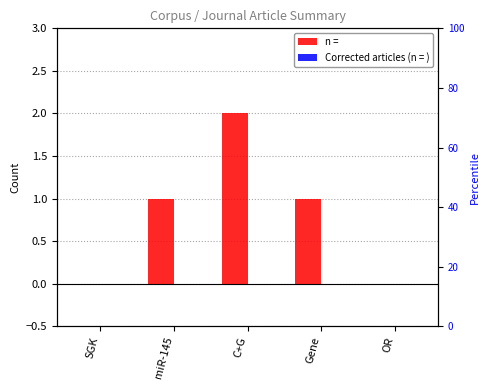

At how many categories does at least one series exceed 0?

3